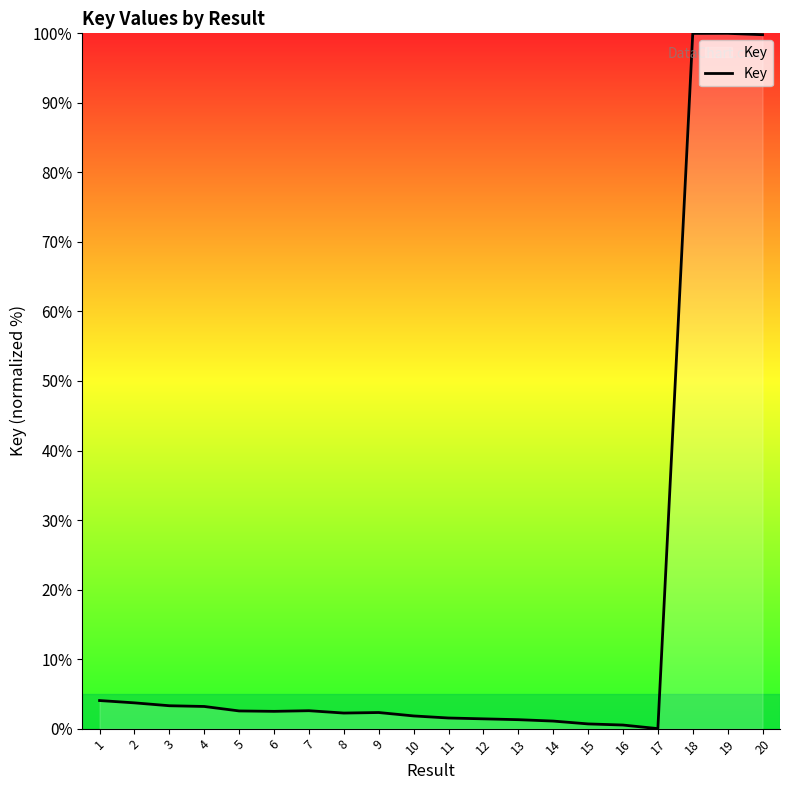

What is the greatest value displayed?

100.0